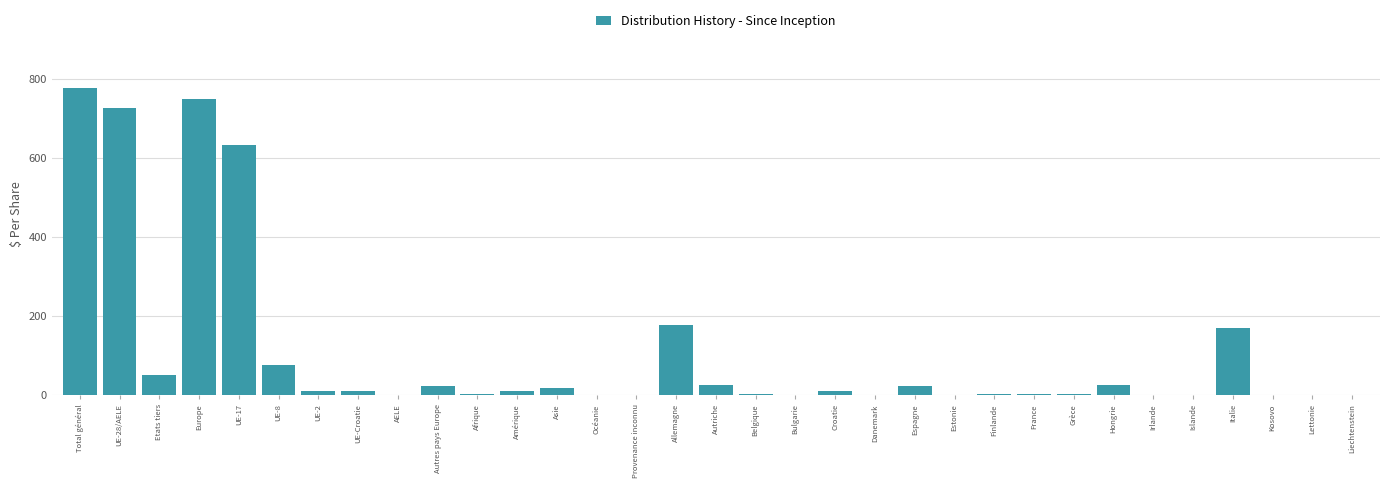

Between Autriche and Total général, which is larger?

Total général